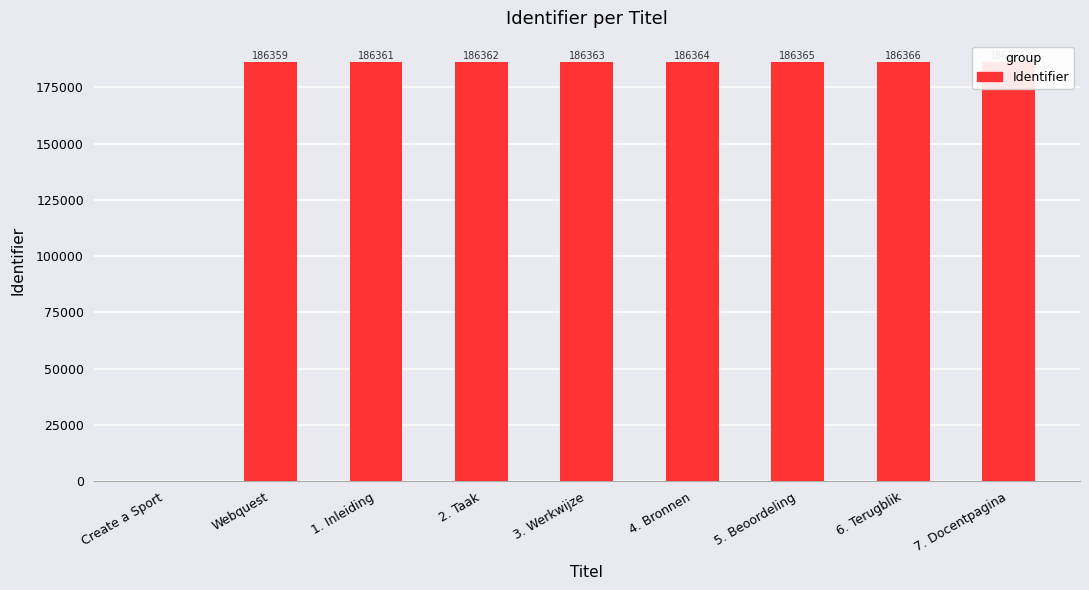

What is the label of the 4th bar from the right?

4. Bronnen